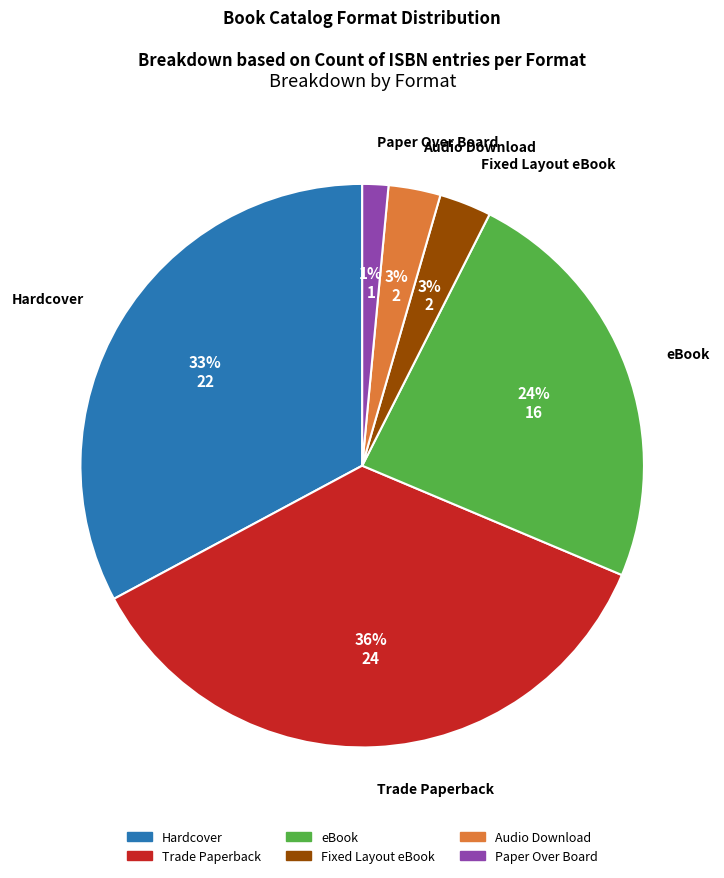

Which category has the smallest portion of the pie?

Paper Over Board